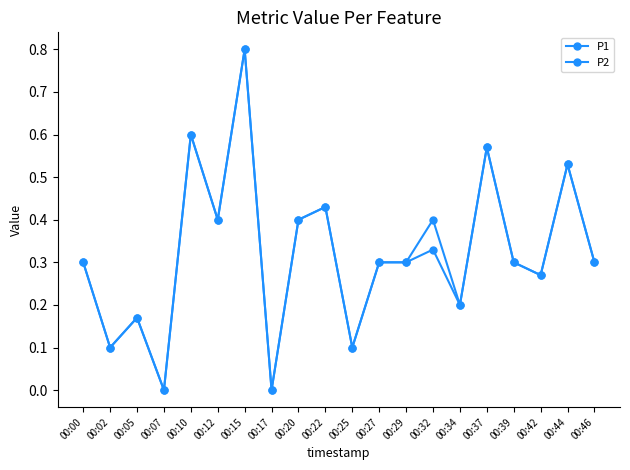

Does the chart have visible grid lines?

No